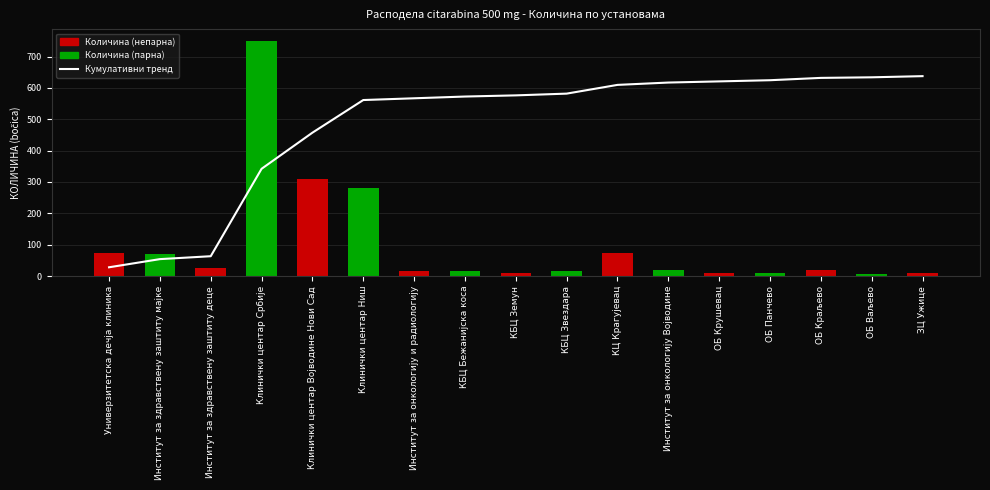

Read the value at КБЦ Звездара.

581.7